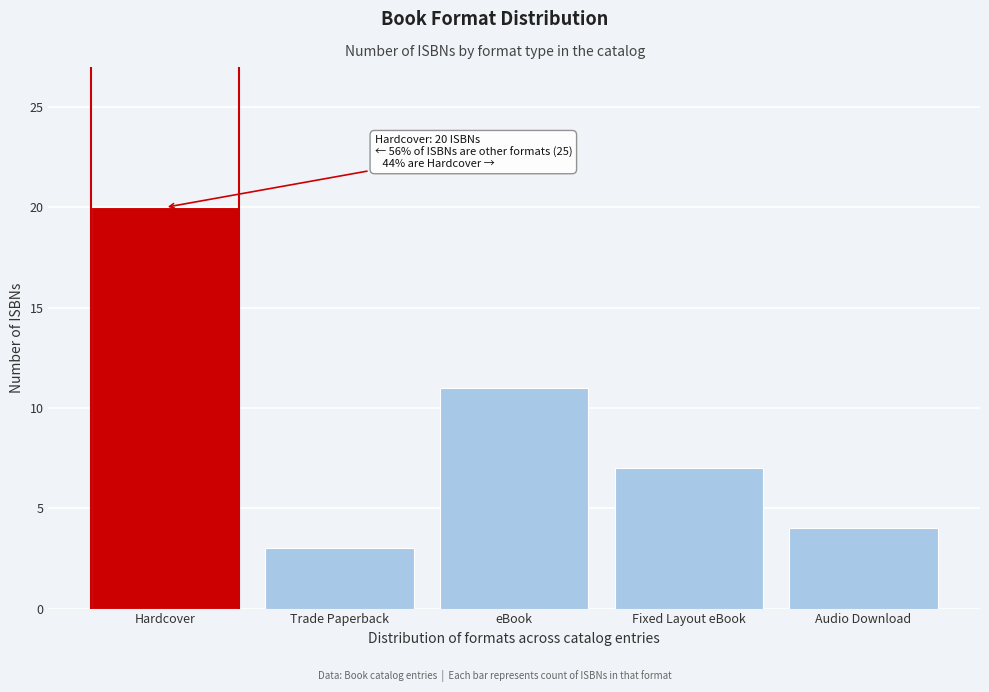

Reading left to right, transcribe all the data shown in this chart.

20	3	11	7	4